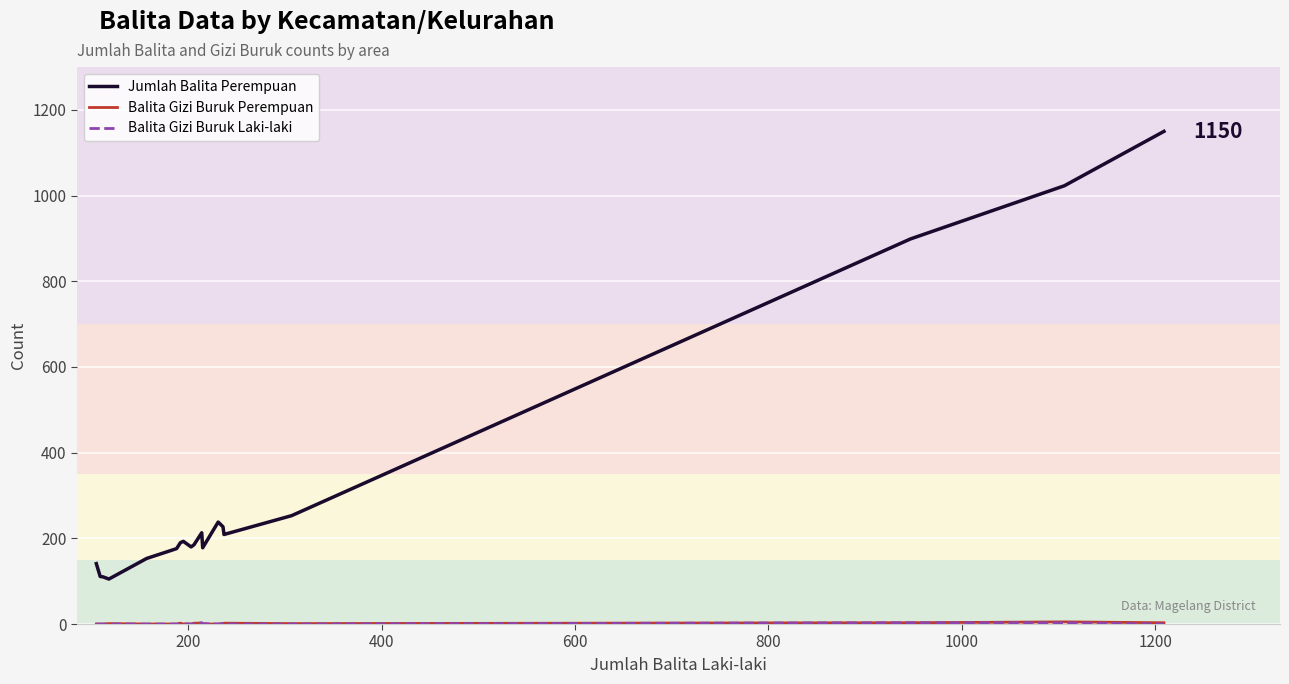

True or false: Jumlah Balita Perempuan and Balita Gizi Buruk Laki-laki intersect in this chart.

False